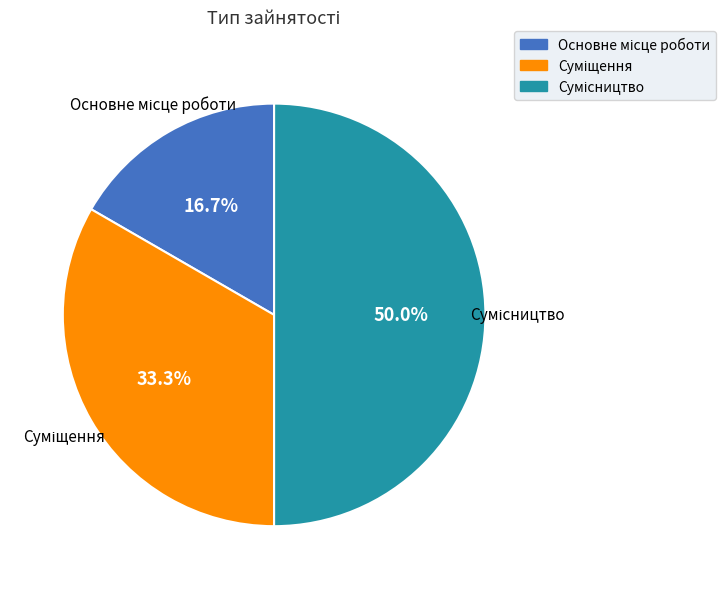

Between Суміщення and Сумісництво, which is larger?

Сумісництво